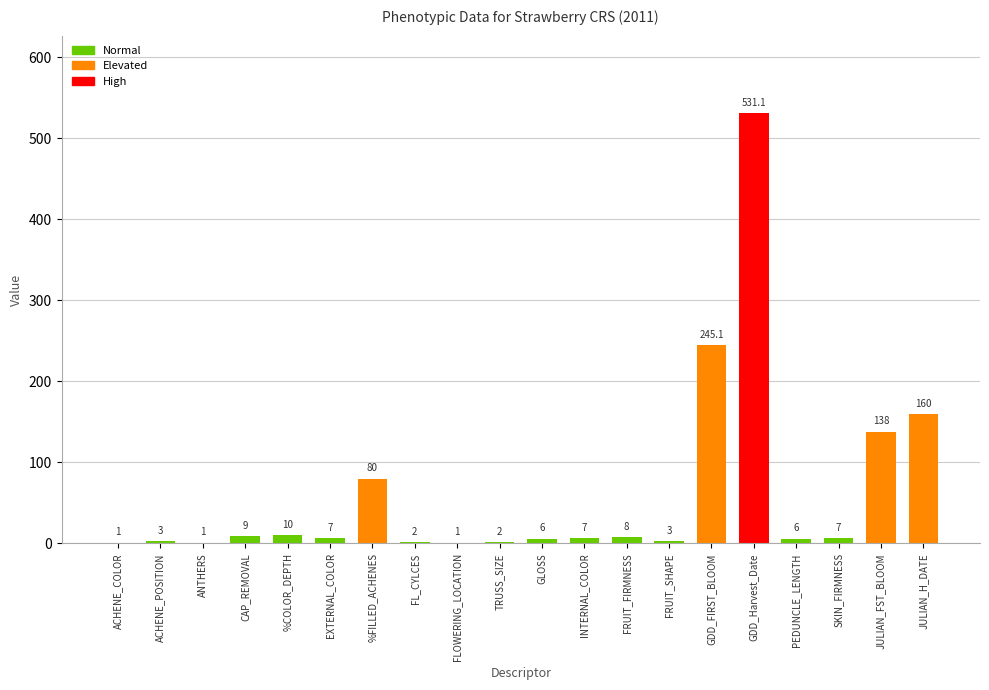

What is the greatest value displayed?

531.1